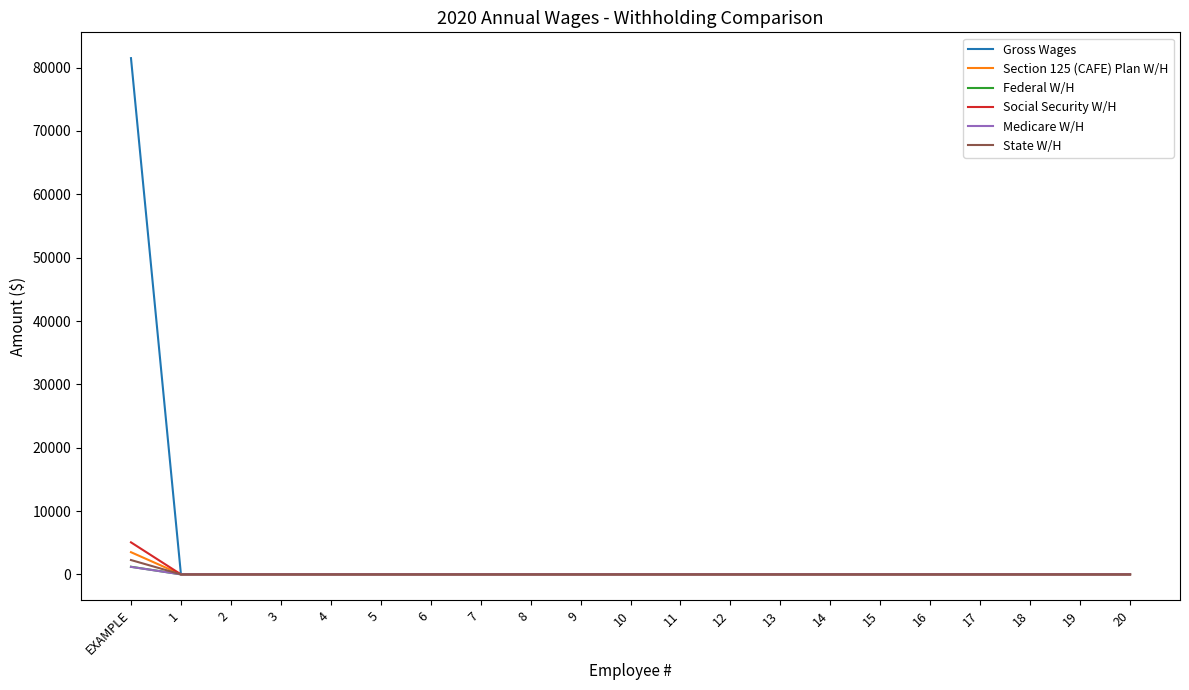

The Gross Wages series shows -37338.3 at 14. True or false?

False